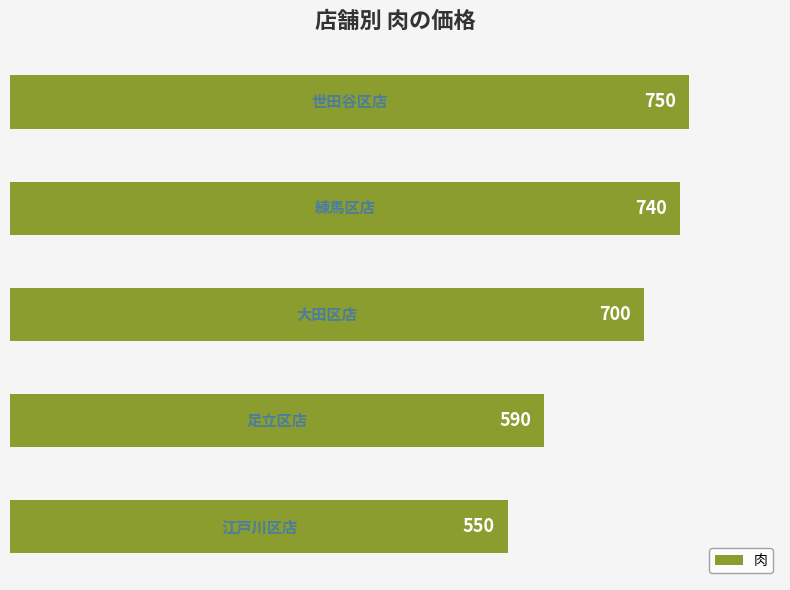

Are the bars grouped side by side (vs. stacked)?

No